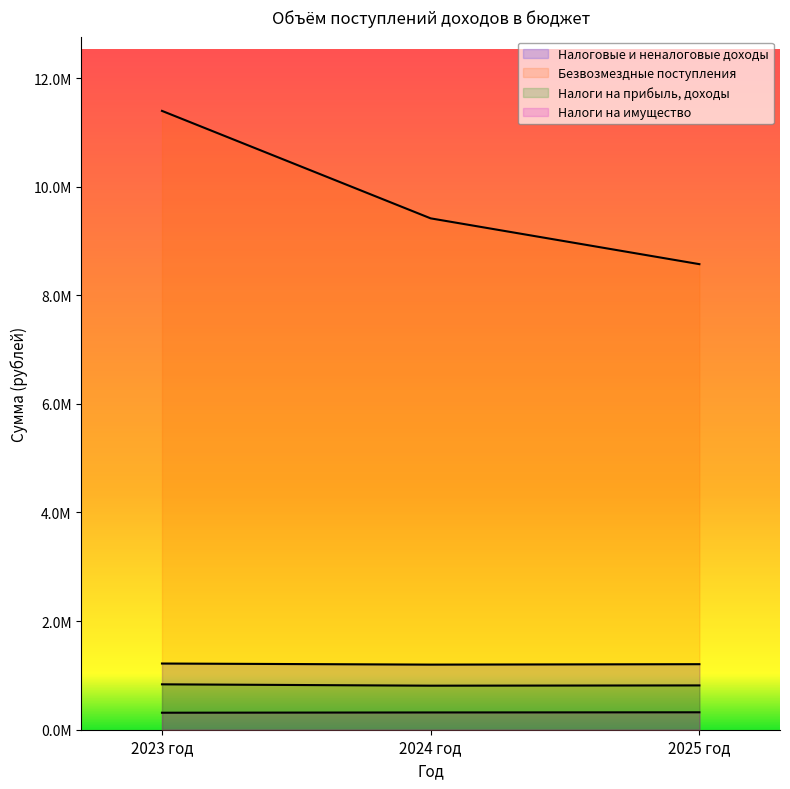

How many distinct data groups are displayed?

4